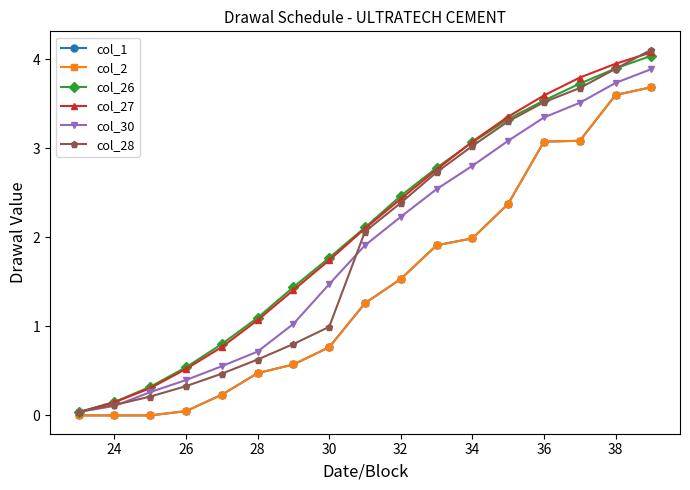

What is the label of the 16th point from the right?

24